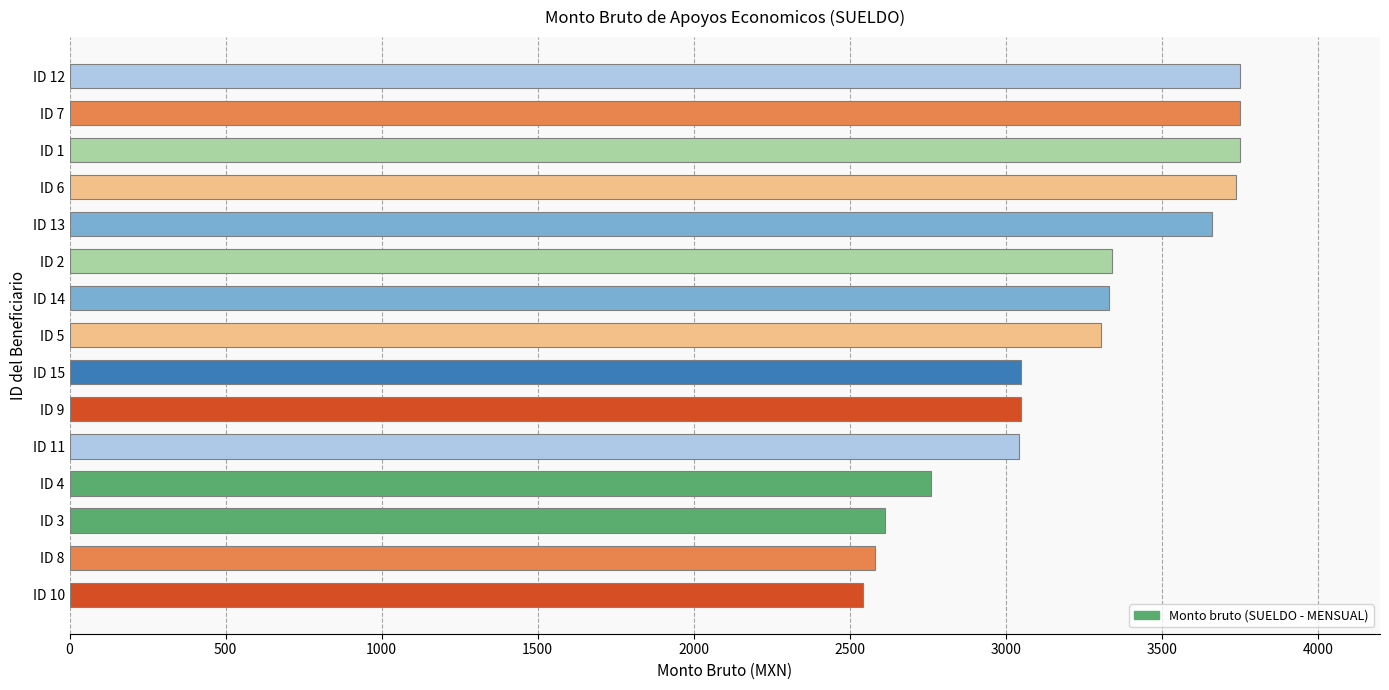

What is the ratio of the value at ID 13 to the value at ID 9?

1.2